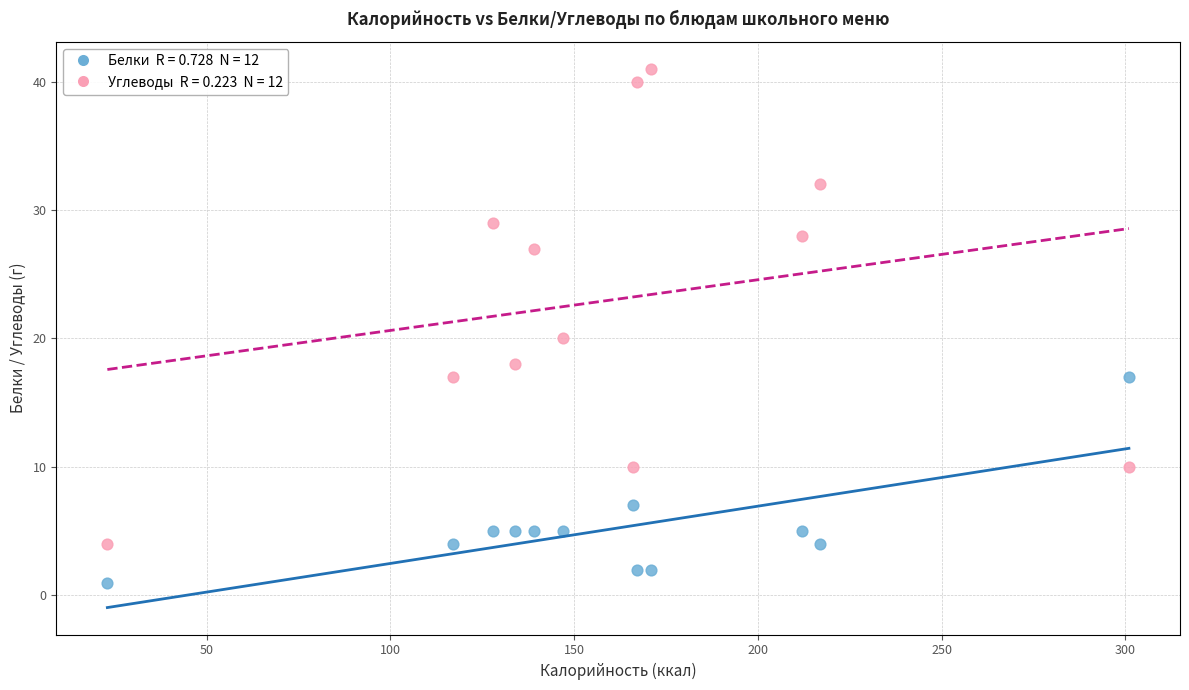

Across all series, what Y value is closest to 21?

20